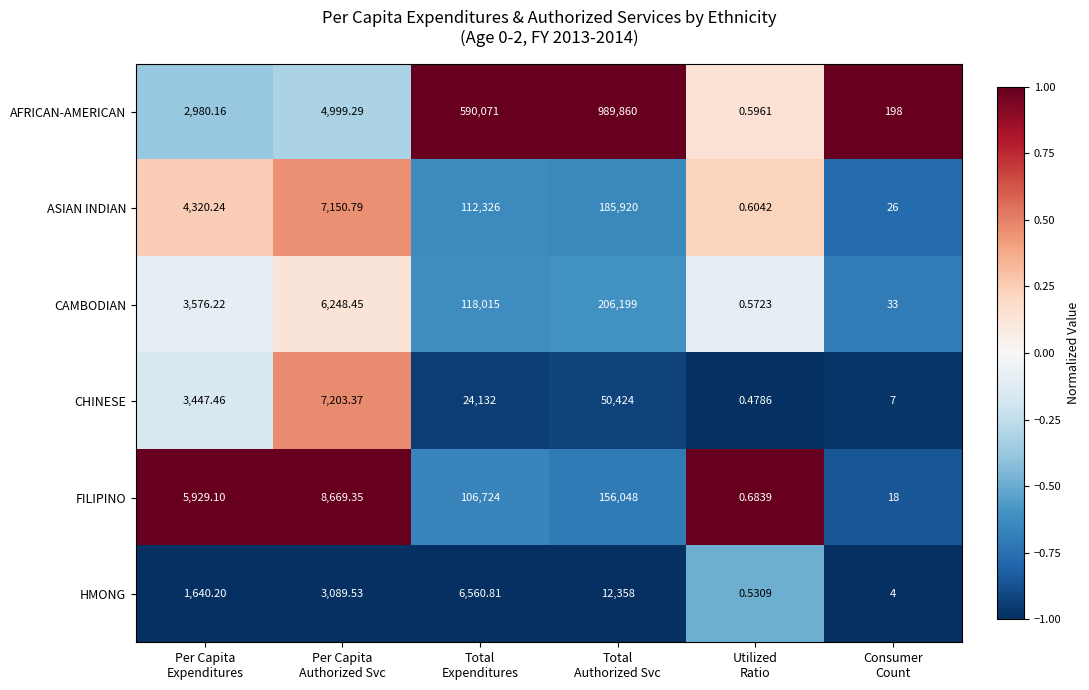

Which series has the largest range (max minus min)?

AFRICAN-AMERICAN